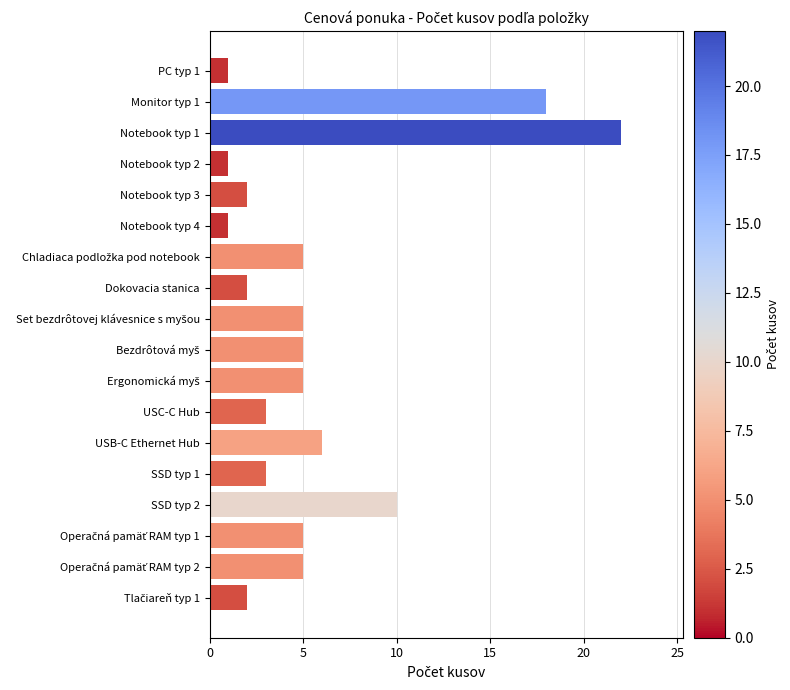

The chart shows a value of 10 at SSD typ 2. True or false?

True